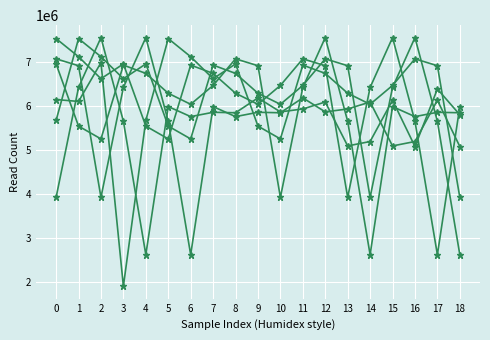

Between 5 and 1, which is larger?

1